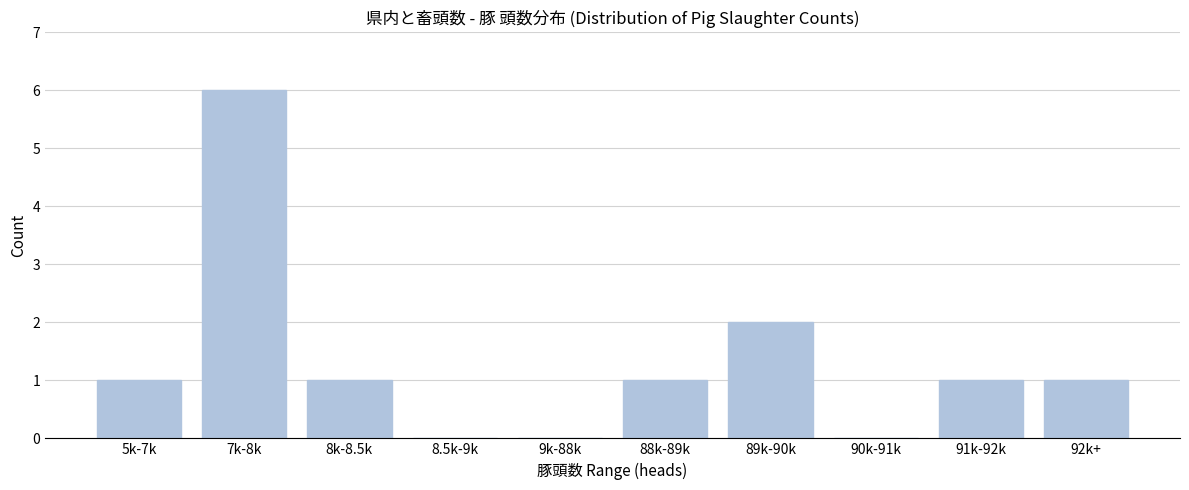

Reading left to right, extract all data points from this chart.

5k-7k=1	7k-8k=6	8k-8.5k=1	8.5k-9k=0	9k-88k=0	88k-89k=1	89k-90k=2	90k-91k=0	91k-92k=1	92k+=1